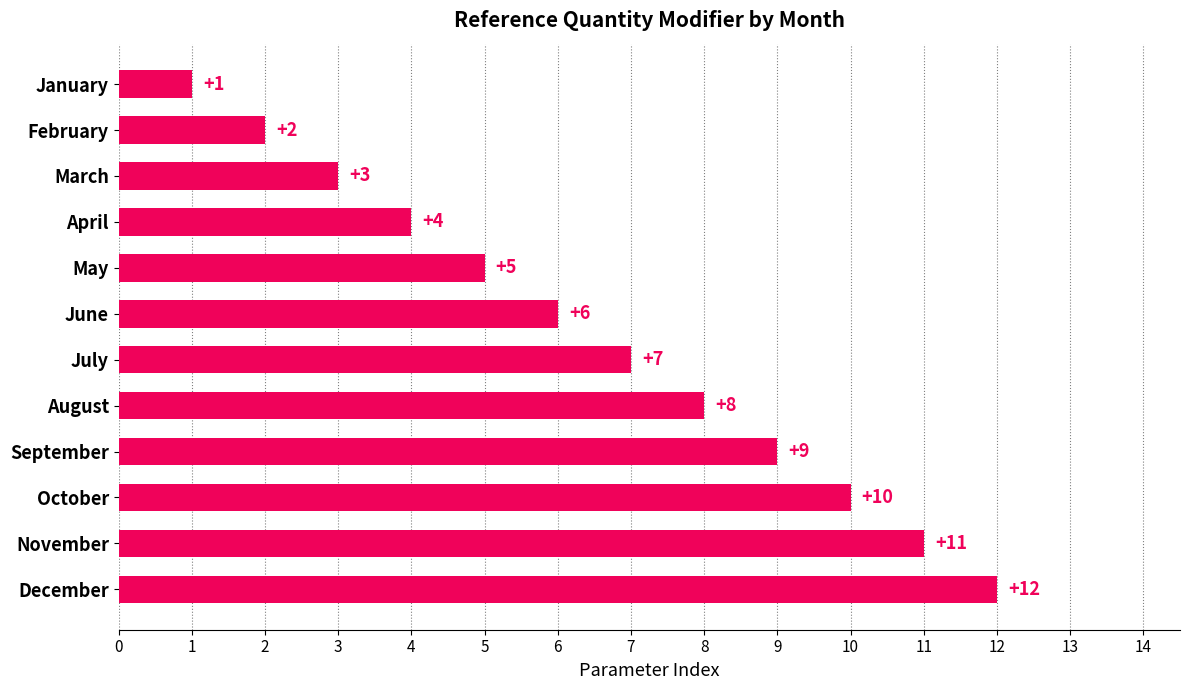

The value at August is 5. True or false?

False